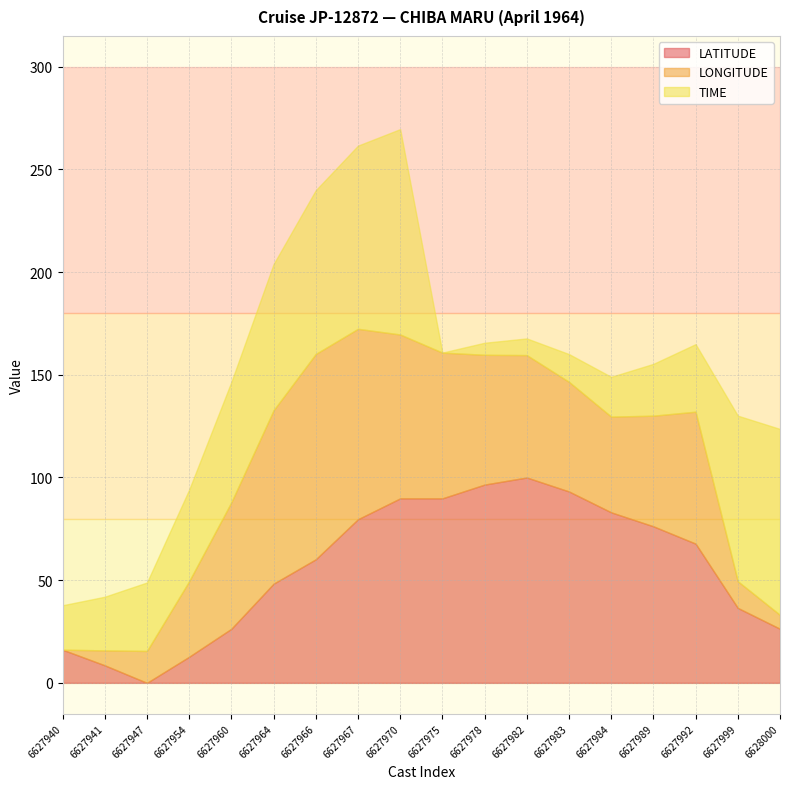

True or false: TIME and LATITUDE cross at least once.

False